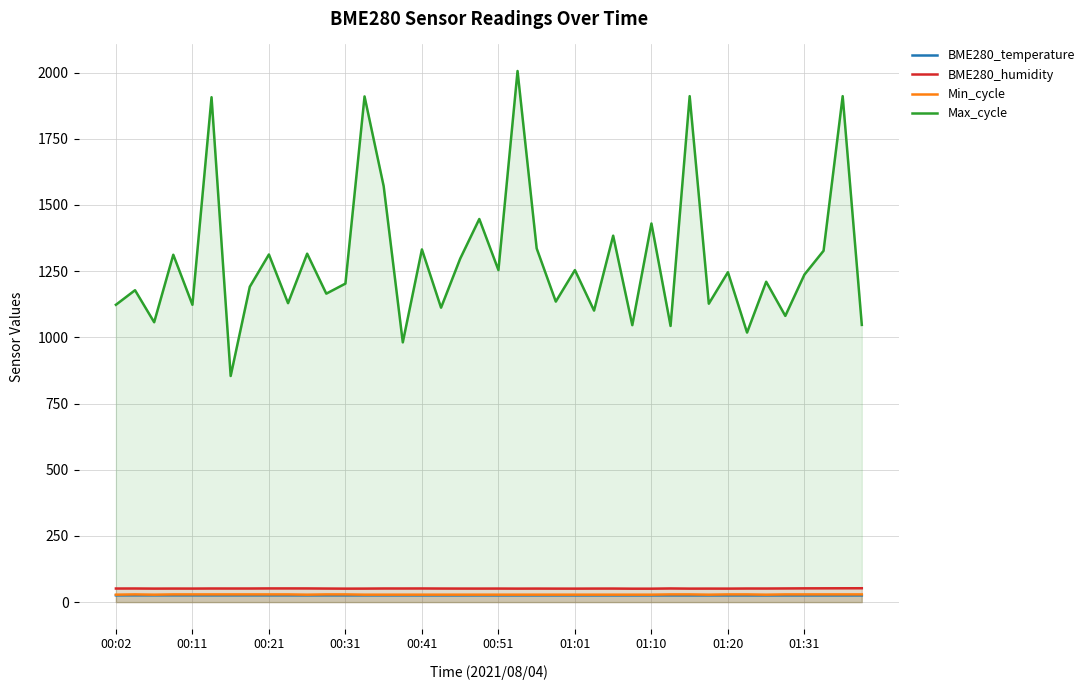

What is the lowest value of the BME280_humidity series?

50.6